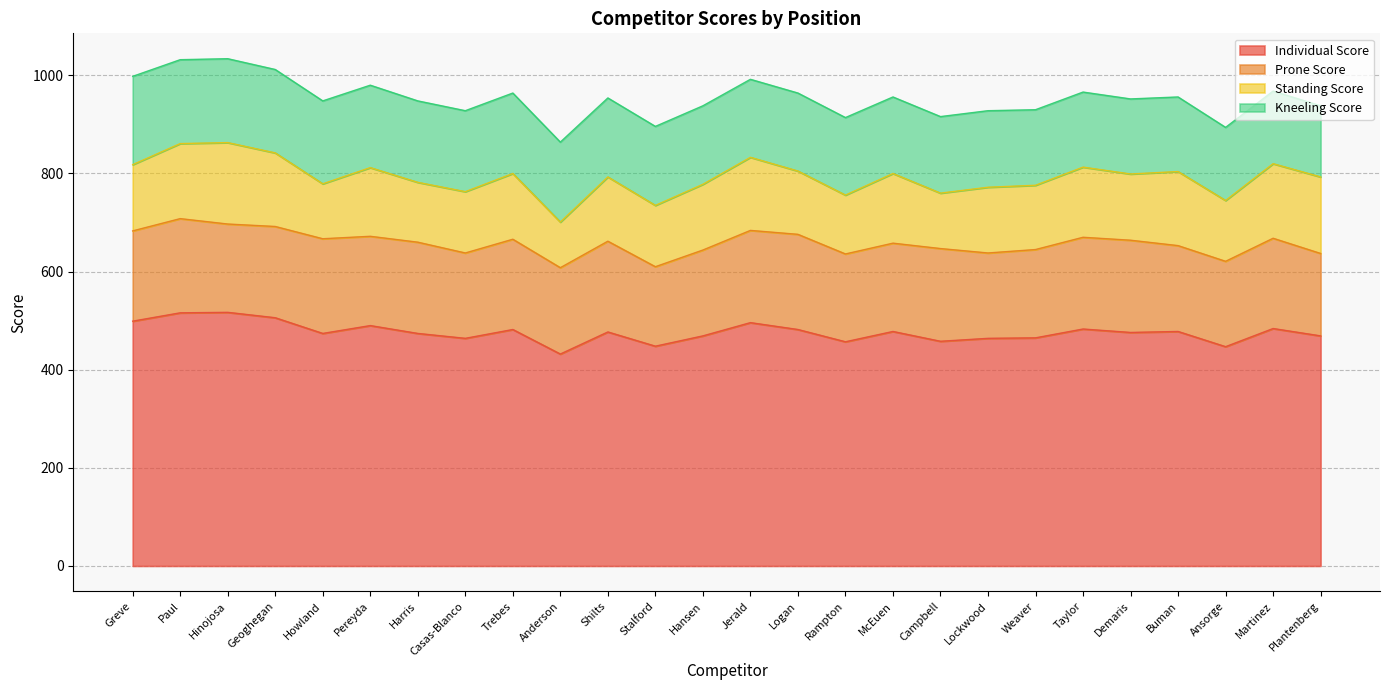

In Prone Score, how many points are higher than both neighbors (excluding endpoints)?

9